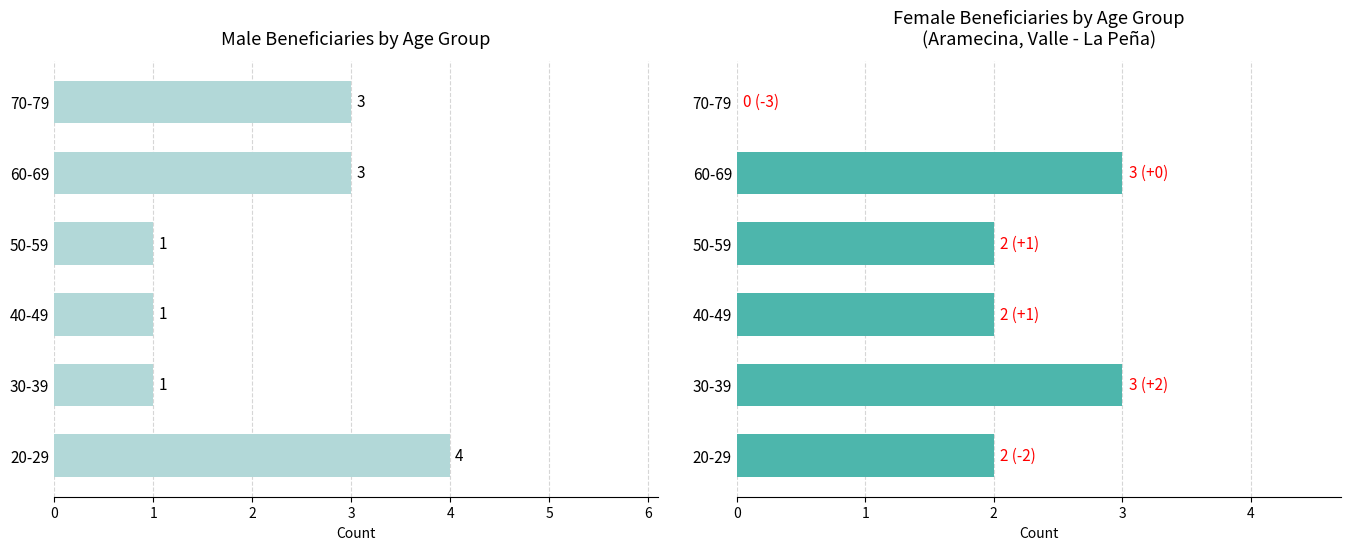

What is the difference between the highest and lowest values at 70-79?

3